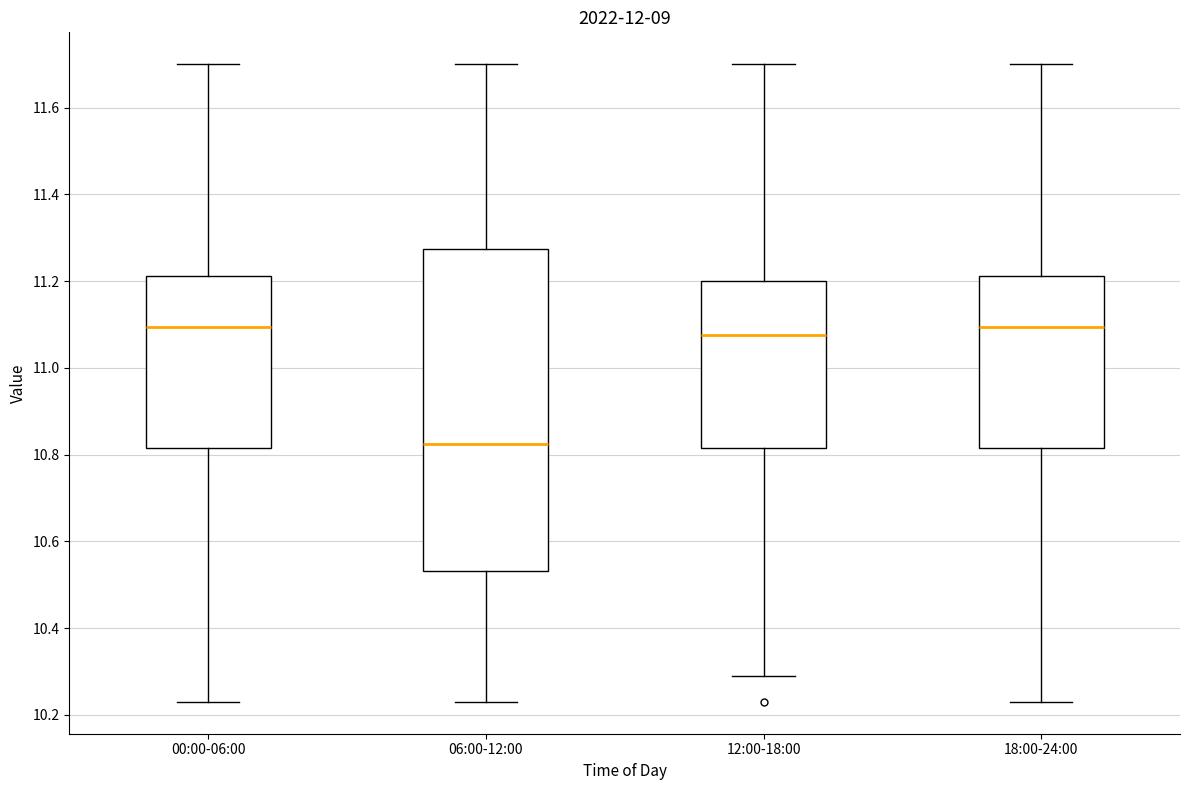

Reading left to right, transcribe this box plot: for each box, give where its median line is, the range the box spans, and where its two whiskers end, as read against the y-axis. The values are not printed on the chart, so give them approximately, as read against the axis.

00:00-06:00: median 11.10, box 10.82 to 11.22, whiskers 10.24 to 11.70
06:00-12:00: median 10.82, box 10.54 to 11.28, whiskers 10.24 to 11.70
12:00-18:00: median 11.08, box 10.82 to 11.20, whiskers 10.30 to 11.70
18:00-24:00: median 11.10, box 10.82 to 11.22, whiskers 10.24 to 11.70